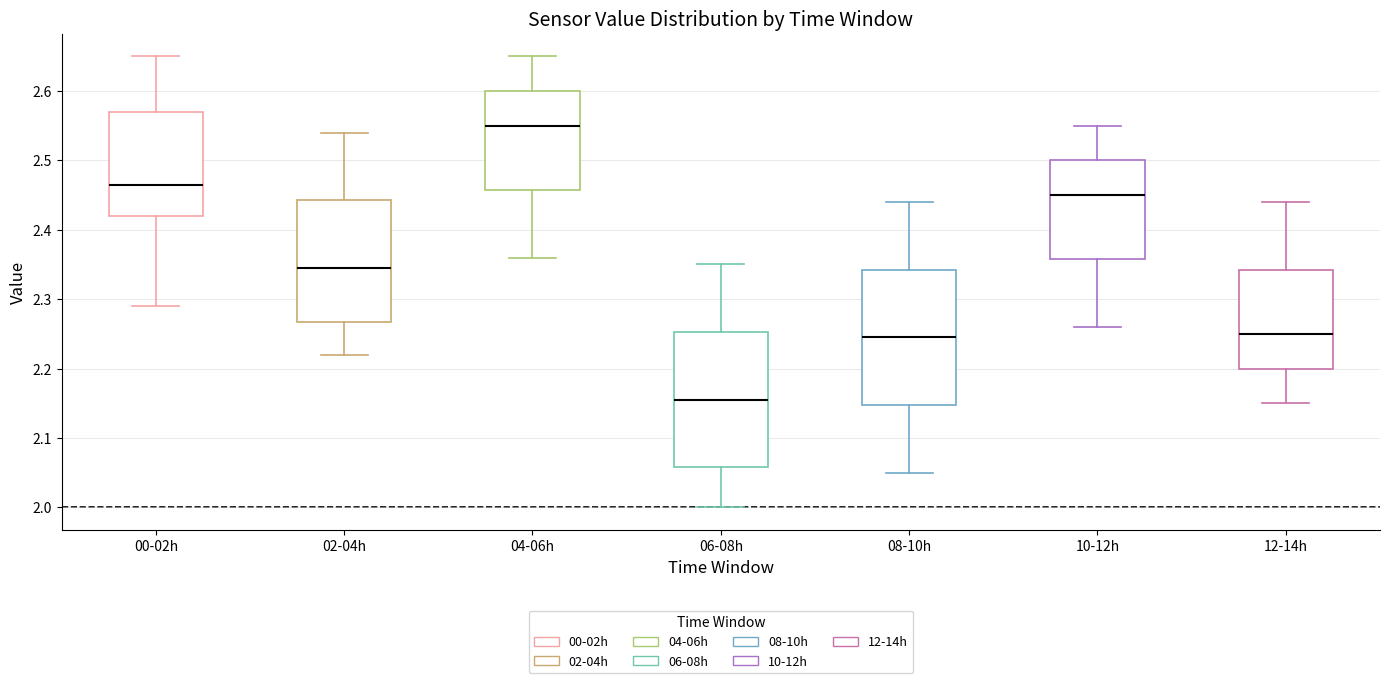

Reading left to right, read every box against the y-axis: the position of its median line, the range the box covers, and the ends of its whiskers. The values are not printed on the chart, so give them approximately, as read against the axis.

00-02h: median 2.47, box 2.42 to 2.57, whiskers 2.29 to 2.65
02-04h: median 2.35, box 2.27 to 2.44, whiskers 2.22 to 2.54
04-06h: median 2.55, box 2.46 to 2.60, whiskers 2.36 to 2.65
06-08h: median 2.16, box 2.06 to 2.25, whiskers 2.00 to 2.35
08-10h: median 2.25, box 2.15 to 2.34, whiskers 2.05 to 2.44
10-12h: median 2.45, box 2.36 to 2.50, whiskers 2.26 to 2.55
12-14h: median 2.25, box 2.20 to 2.34, whiskers 2.15 to 2.44